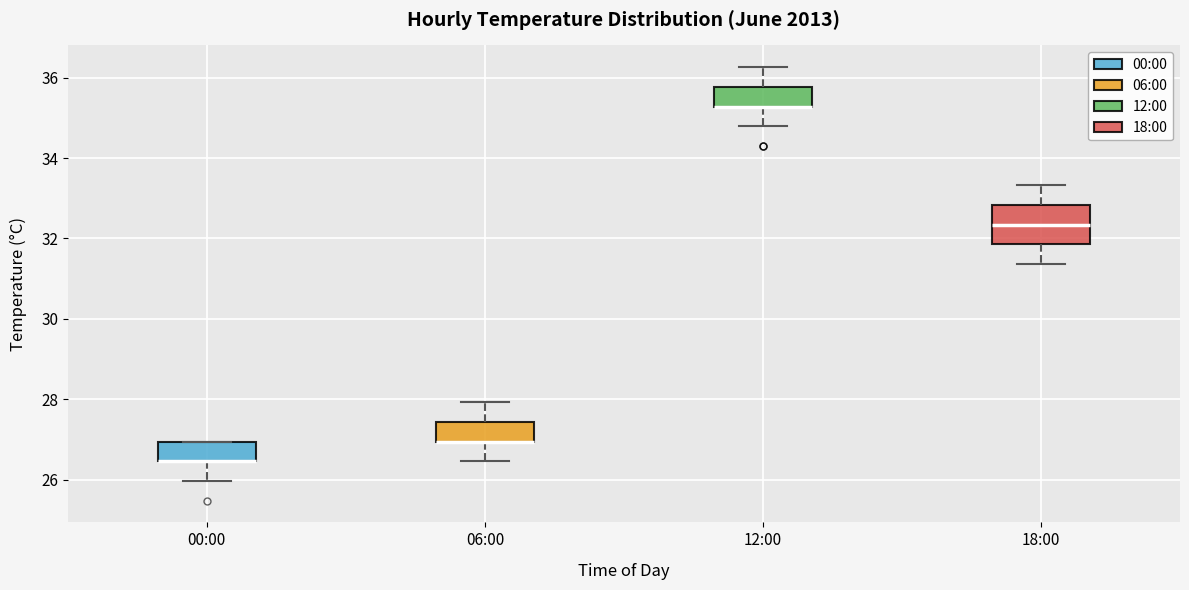

Reading left to right, transcribe this box plot: for each box, give where its median line is, the range the box spans, and where its two whiskers end, as read against the y-axis. The values are not printed on the chart, so give them approximately, as read against the axis.

00:00: median 26.4 (drawn on the box's lower edge), box 26.4 to 27.0, whiskers 26.0 to 27.0
06:00: median 27.0 (drawn on the box's lower edge), box 27.0 to 27.4, whiskers 26.4 to 28.0
12:00: median 35.2 (drawn on the box's lower edge), box 35.2 to 35.8, whiskers 34.8 to 36.2
18:00: median 32.4, box 31.8 to 32.8, whiskers 31.4 to 33.4